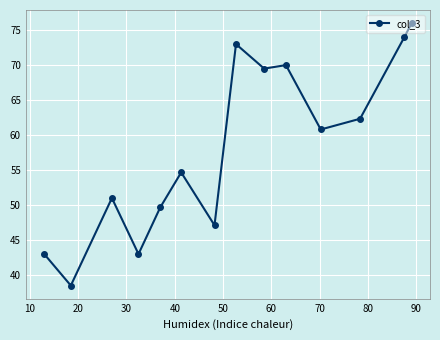

What is the greatest value displayed?

76.0